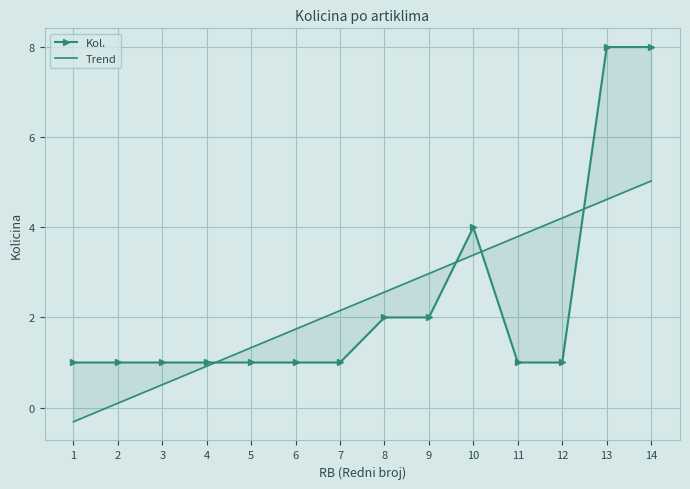

What is the sum of the Kol. values at 9 and 2?

3.0